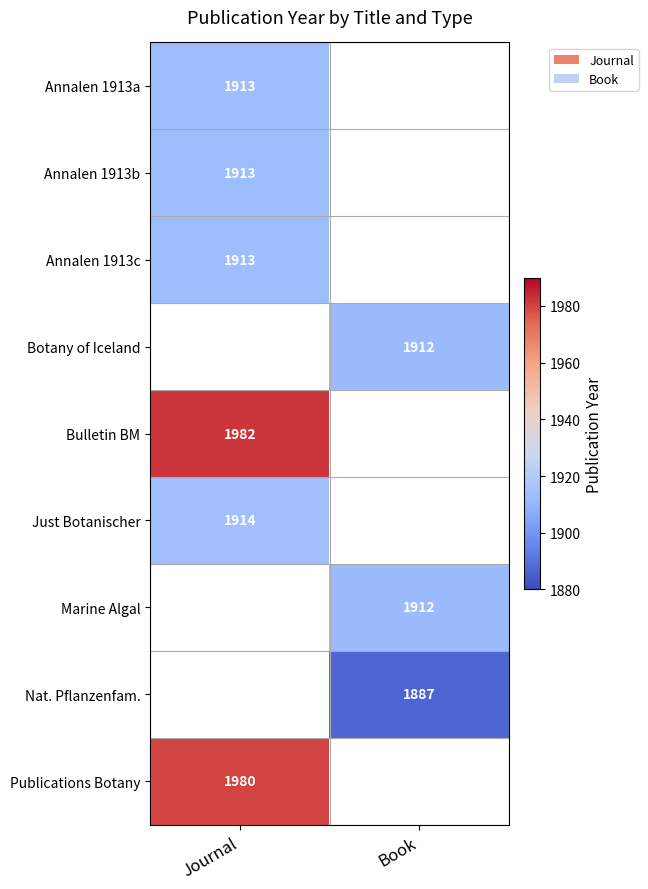

True or false: Publications Botany has a value of 1316 at Journal.

False